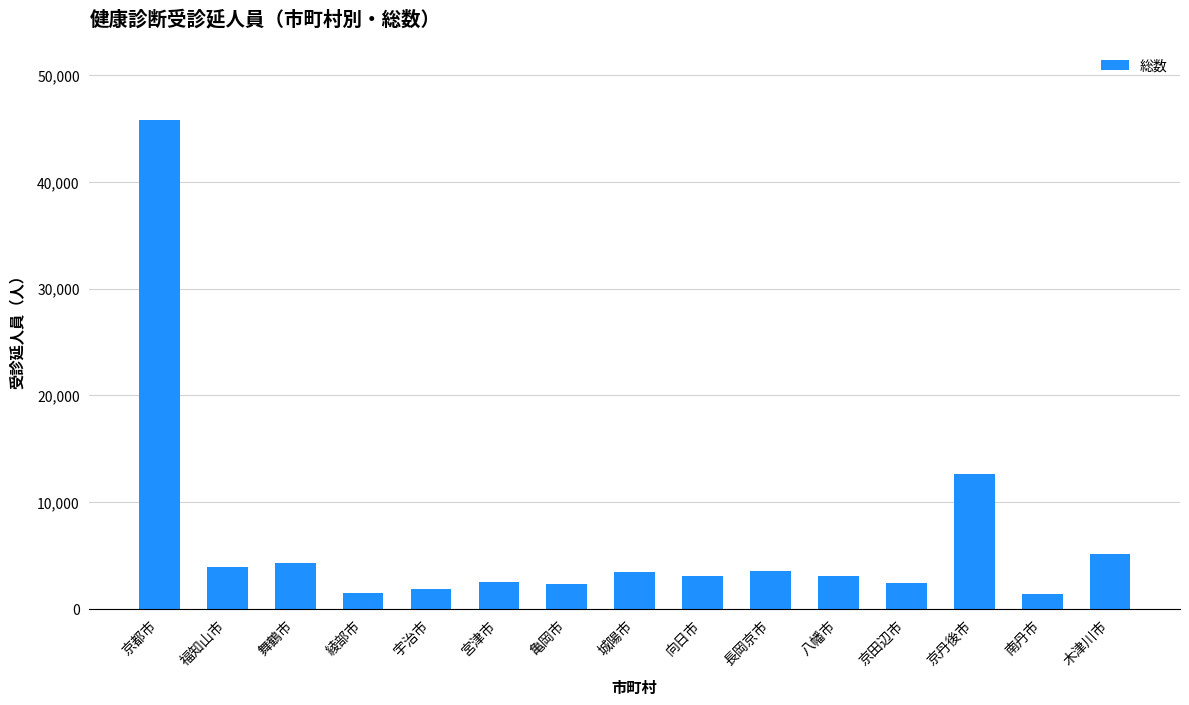

How many data points does each series have?

15